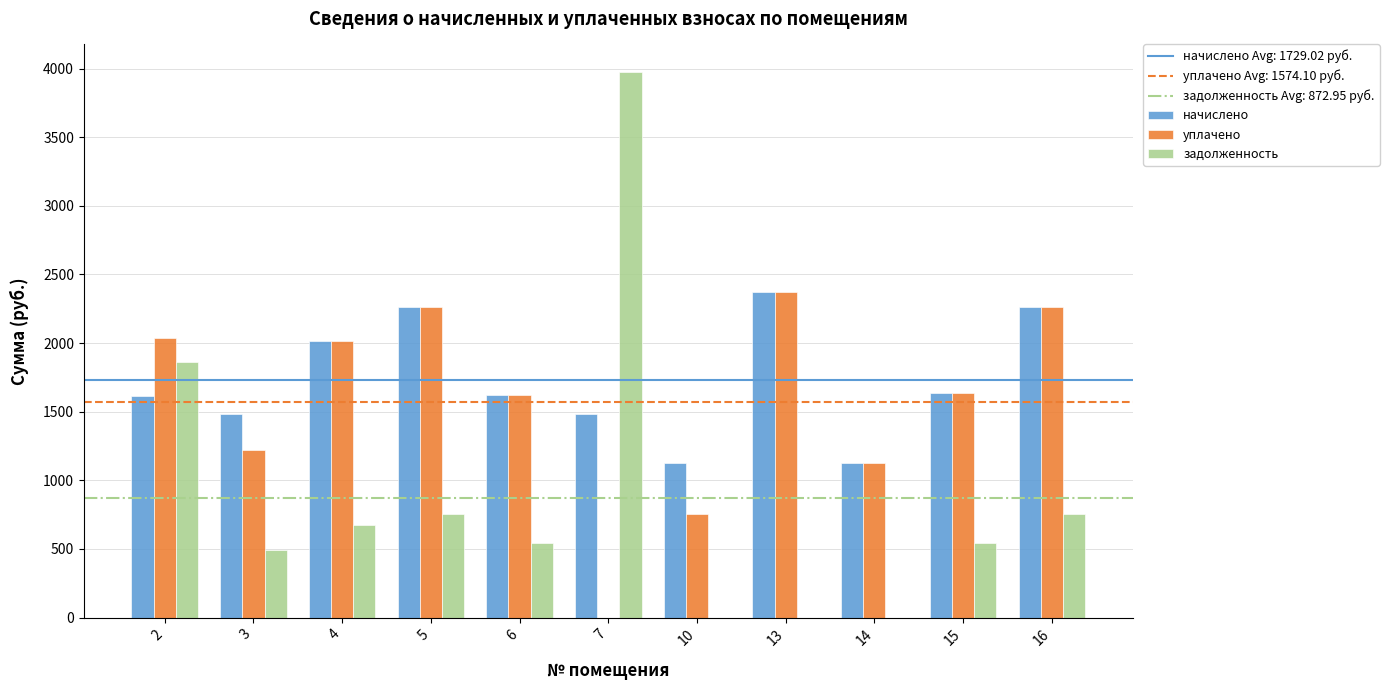

How many series are shown in this chart?

3